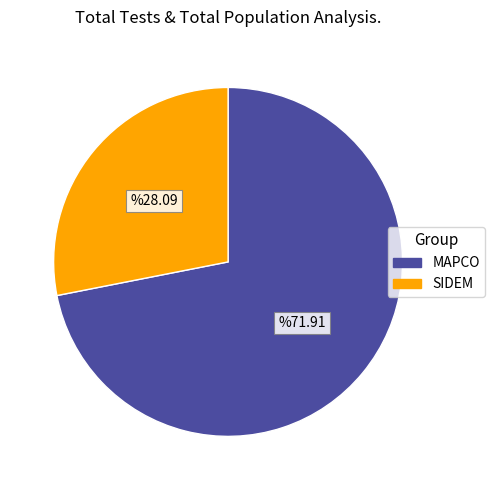

Count the number of slices in the pie.

2